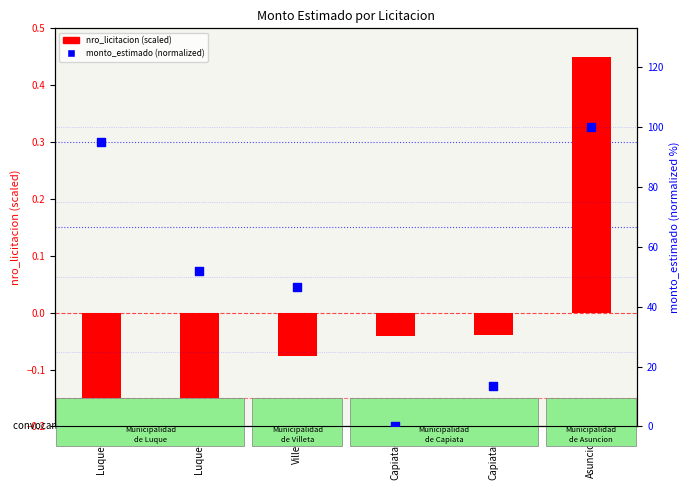

Approximately how many times larger is the value at Capiata-2 compared to Asuncion?

0.1